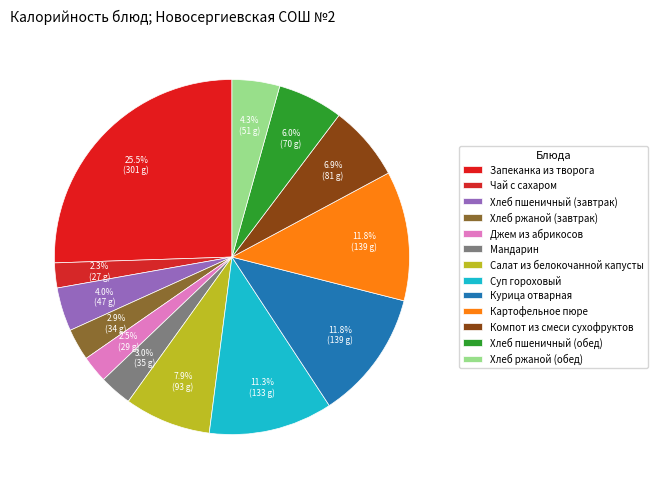

How many segments does this pie chart have?

13